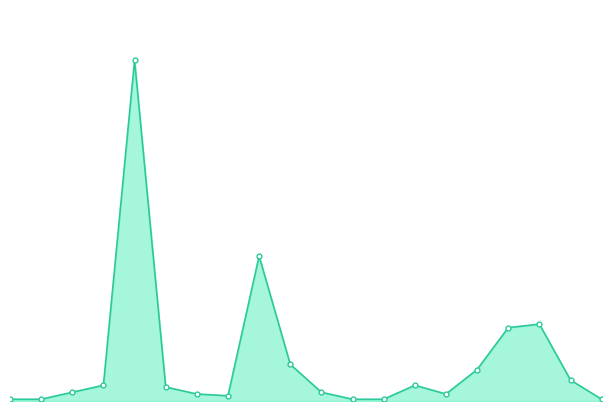

What is the total value across all series at Mazedonien eh.Jug.Rep.?

9